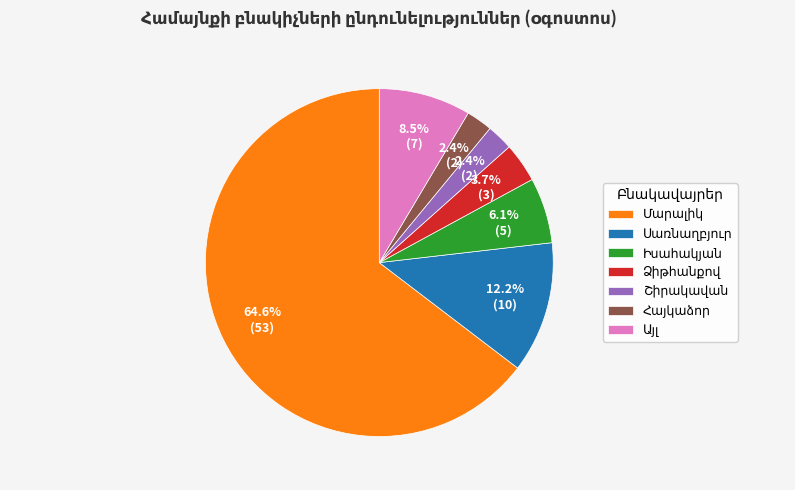

Is there a majority slice in this chart?

Yes